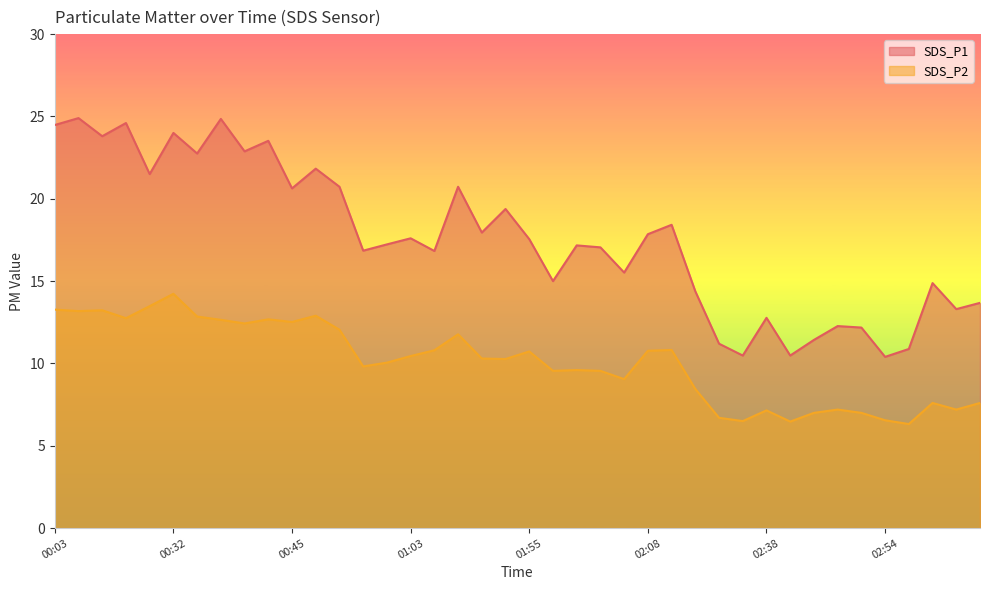

Between 02:54 and 00:37, which is larger?

00:37